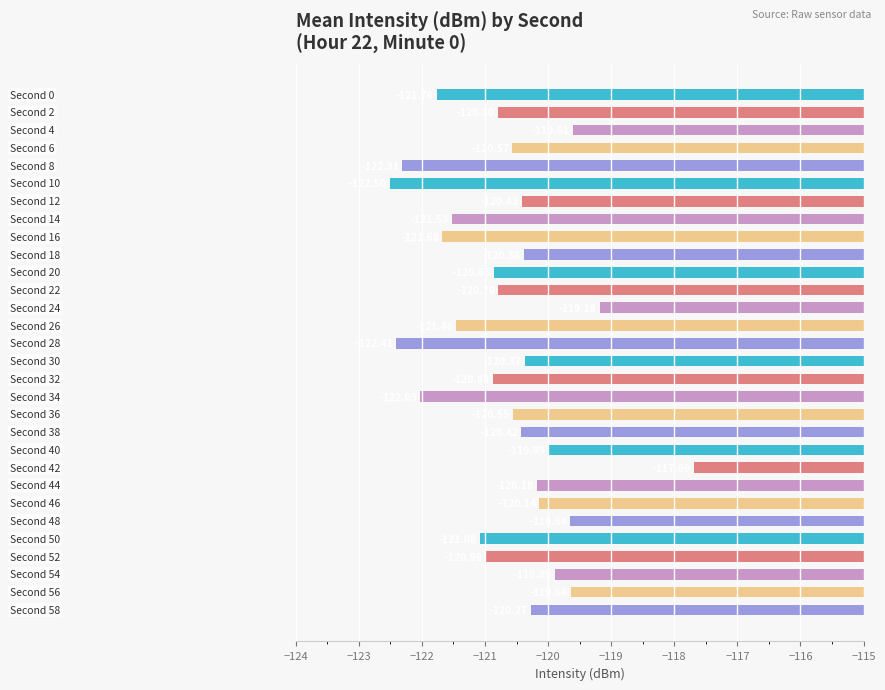

What is the difference between the maximum and second lowest values?

4.7